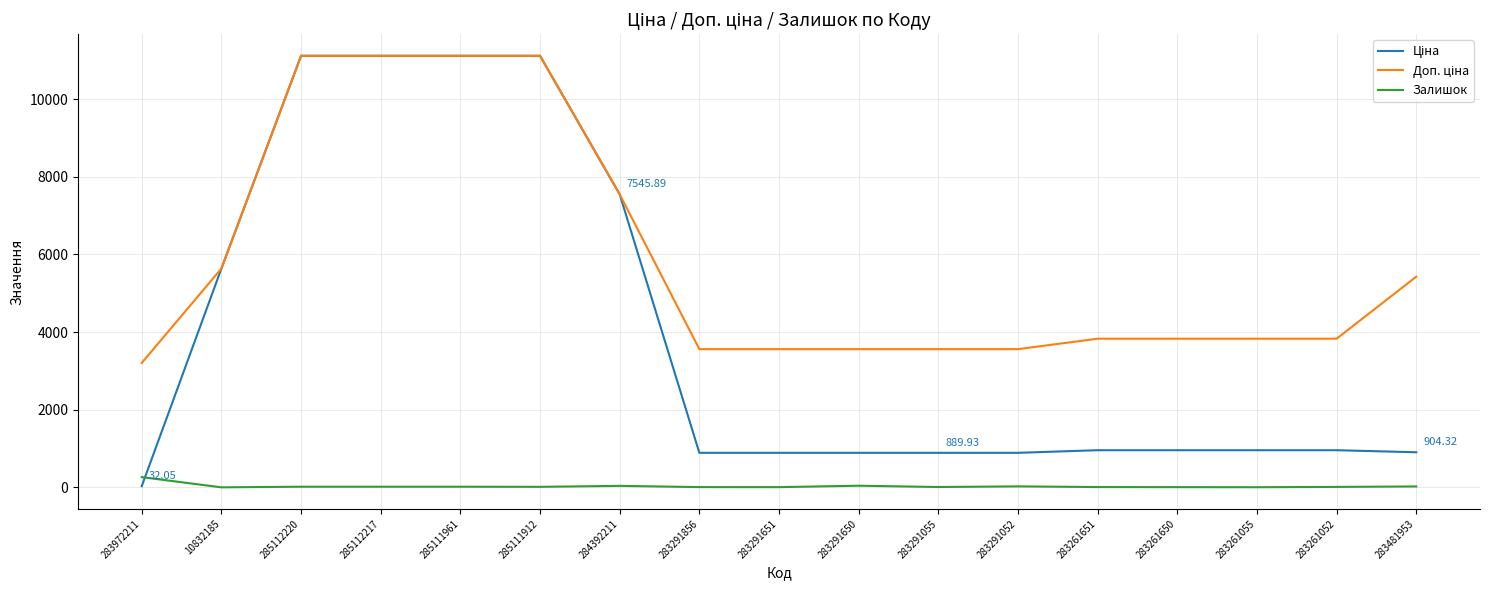

Does the chart have visible grid lines?

Yes